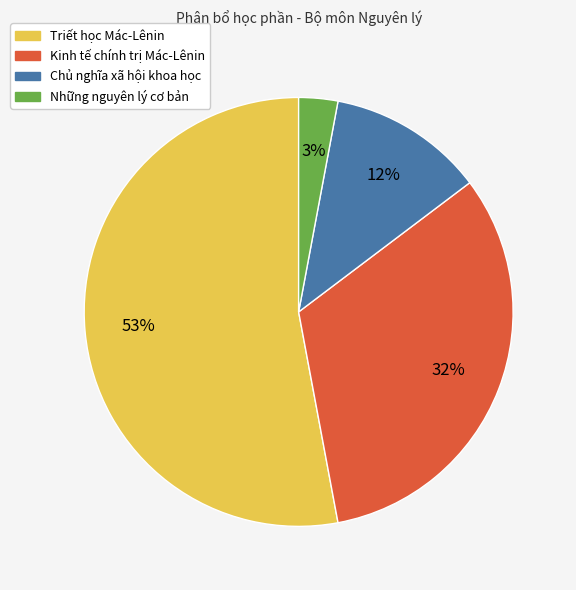

Does Triết học Mác-Lênin represent more than half of the total?

Yes